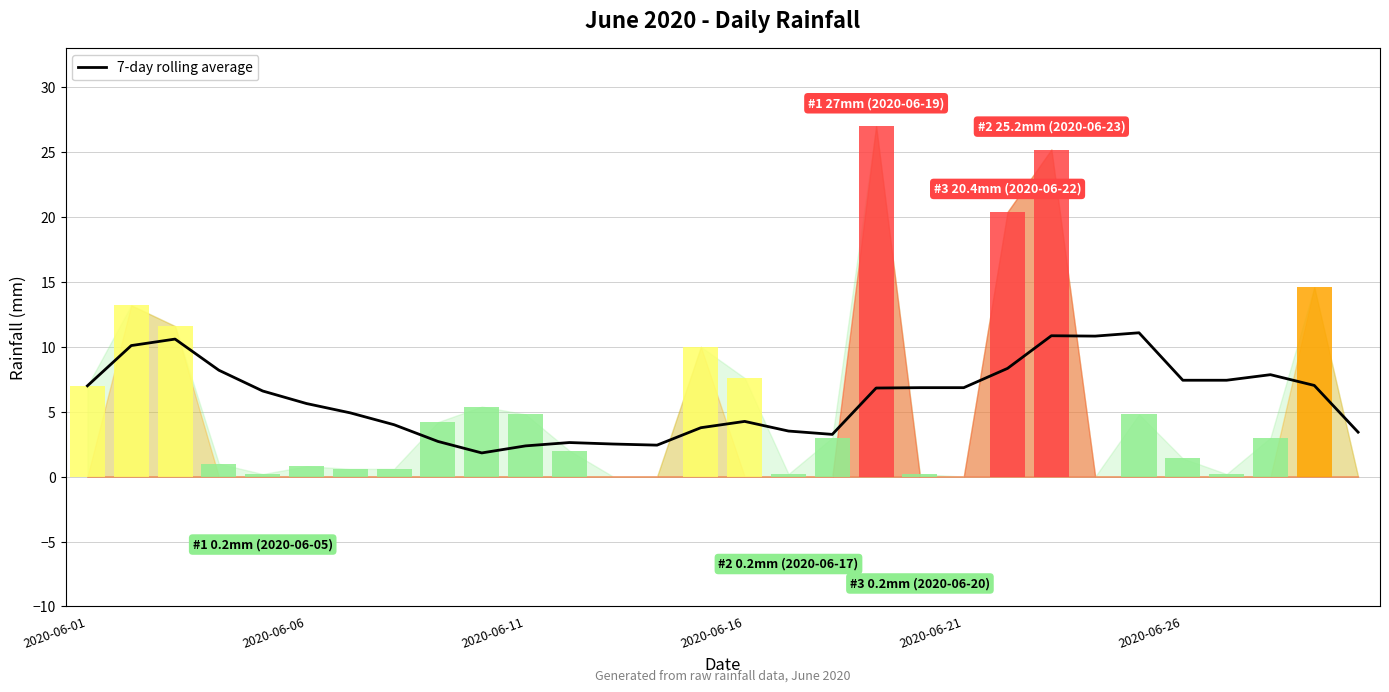

What is the maximum value for 7-day rolling average?

11.1